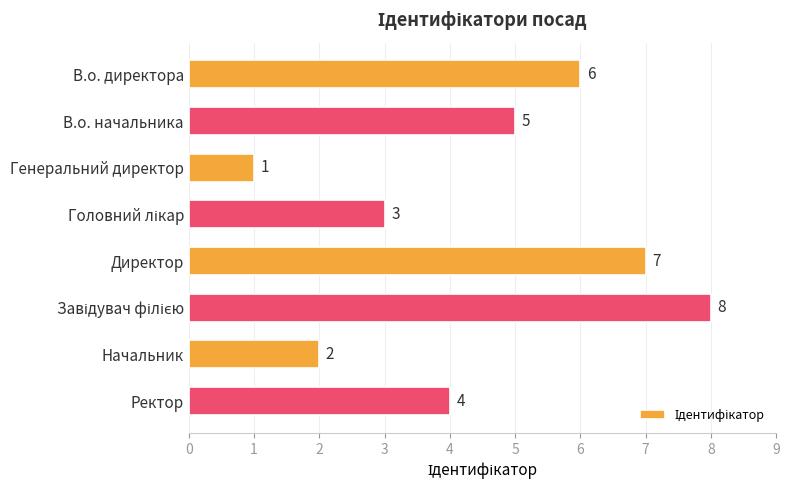

How many data points are less than 5?

4